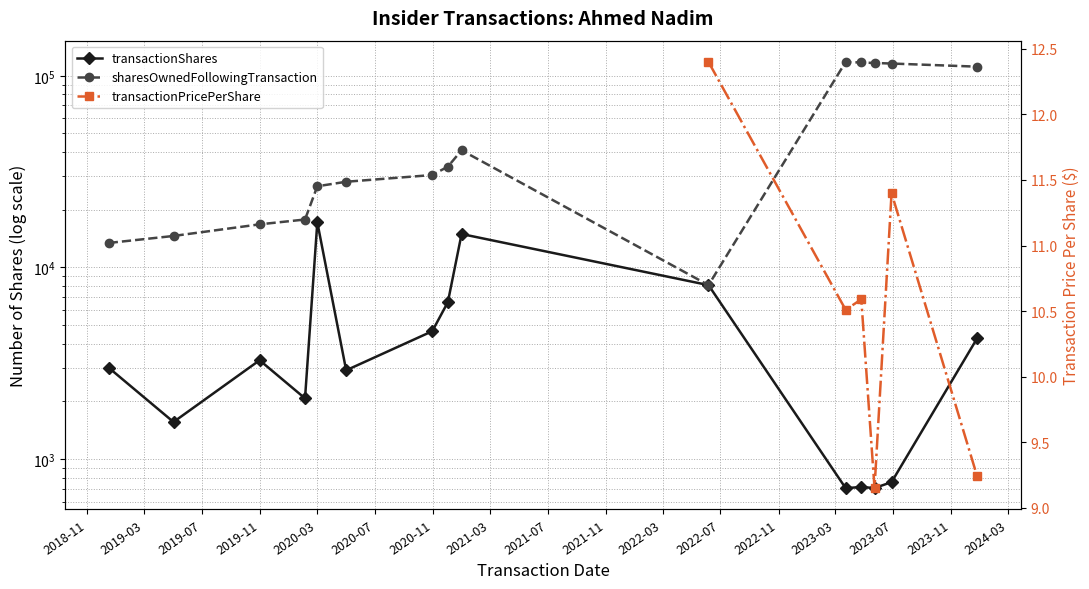

True or false: transactionShares and sharesOwnedFollowingTransaction cross at least once.

False